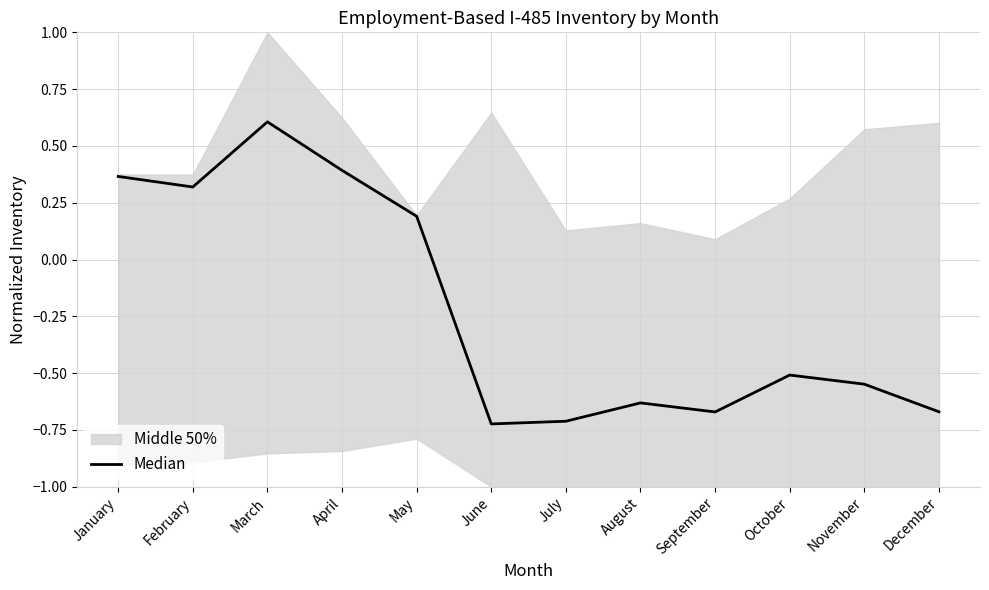

How many values are between 0 and 1?

5